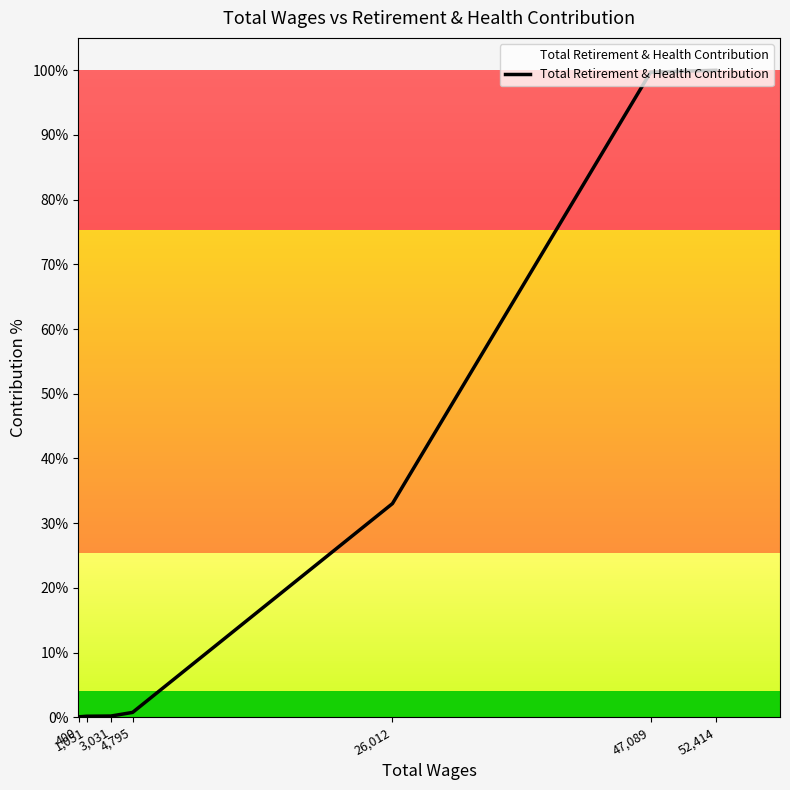

What is the average value?

33.4